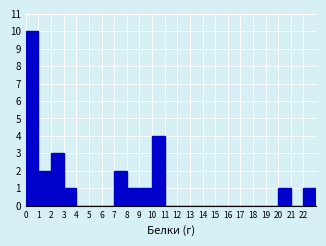

Reading left to right, list every bar in this chart as the range it spans on the x-axis followed by its height. The values are not printed on the chart, so give them approximately, as read against the axis.

0 to 1: 10
1 to 2: 2
2 to 3: 3
3 to 4: 1
4 to 5: 0
5 to 6: 0
6 to 7: 0
7 to 8: 2
8 to 9: 1
9 to 10: 1
10 to 11: 4
11 to 12: 0
12 to 13: 0
13 to 14: 0
14 to 15: 0
15 to 16: 0
16 to 17: 0
17 to 18: 0
18 to 19: 0
19 to 20: 0
20 to 21: 1
21 to 22: 0
22 to 23: 1